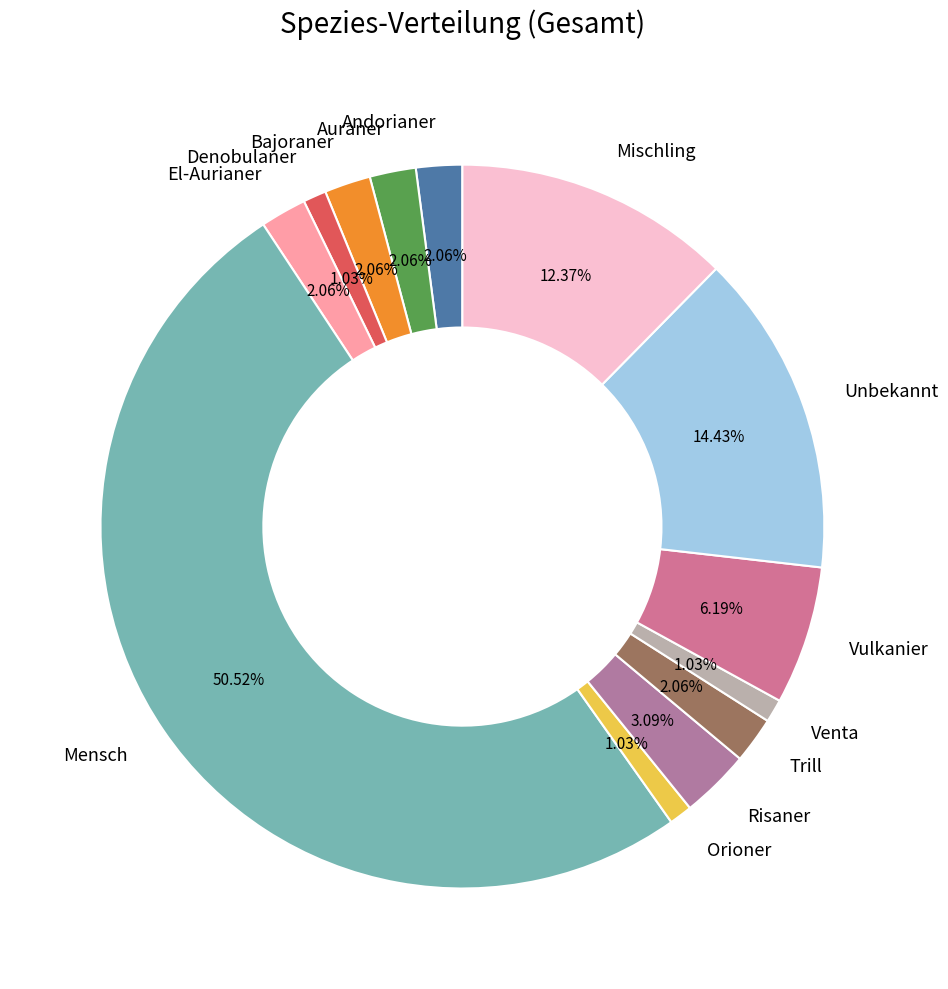

What percentage is the Mischling slice, to the nearest percent?

12%